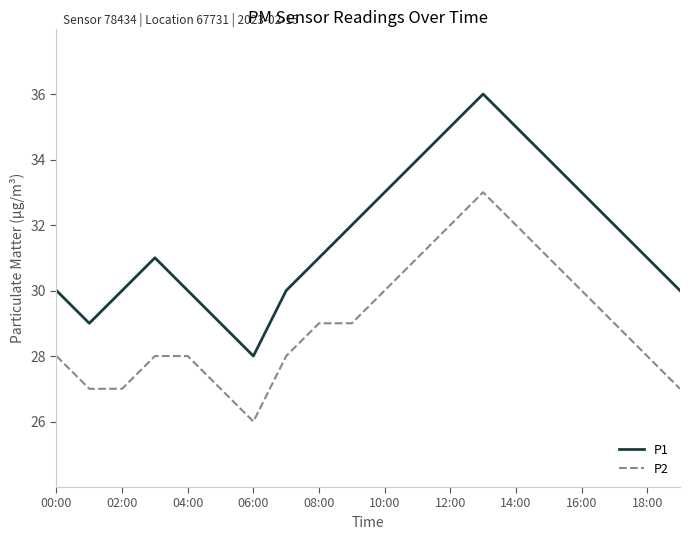

List the series in order of their peak value, highest first.

P1, P2